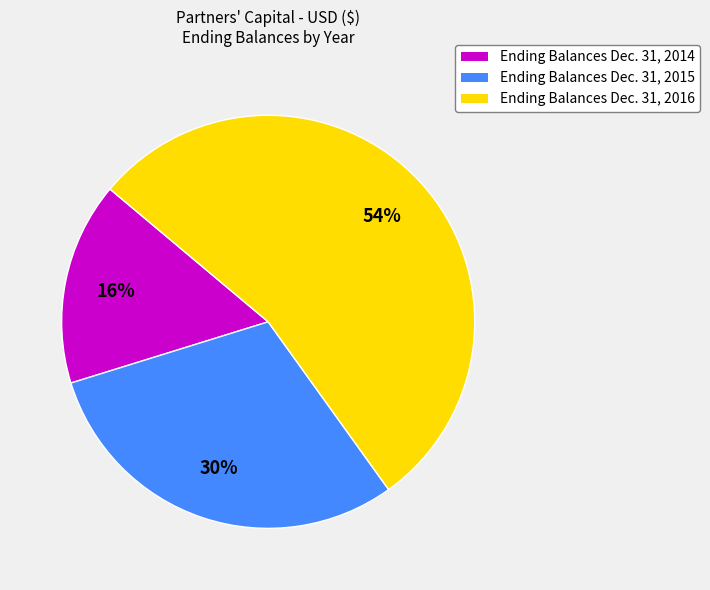

Is the sum of Ending Balances Dec. 31, 2014 and Ending Balances Dec. 31, 2016 greater than half?

Yes